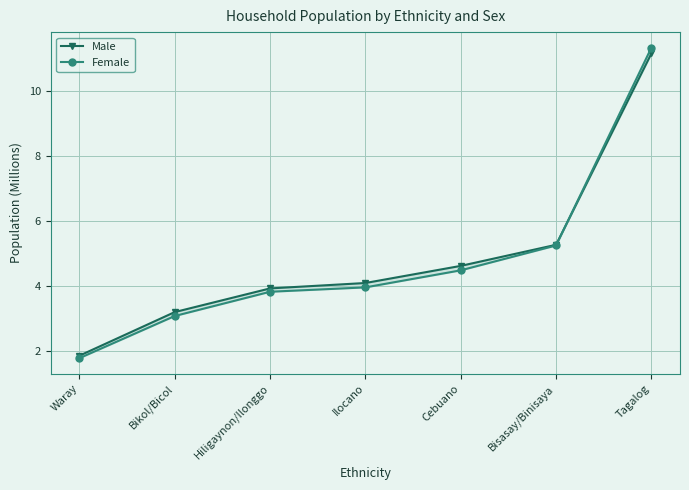

The value of Male at Cebuano is 4.6. True or false?

True